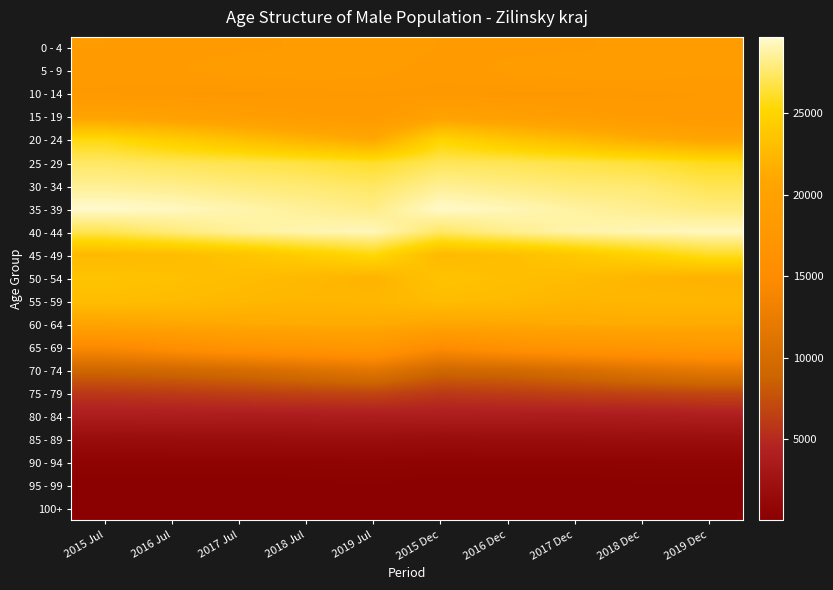

Count the number of data series in this chart.

21